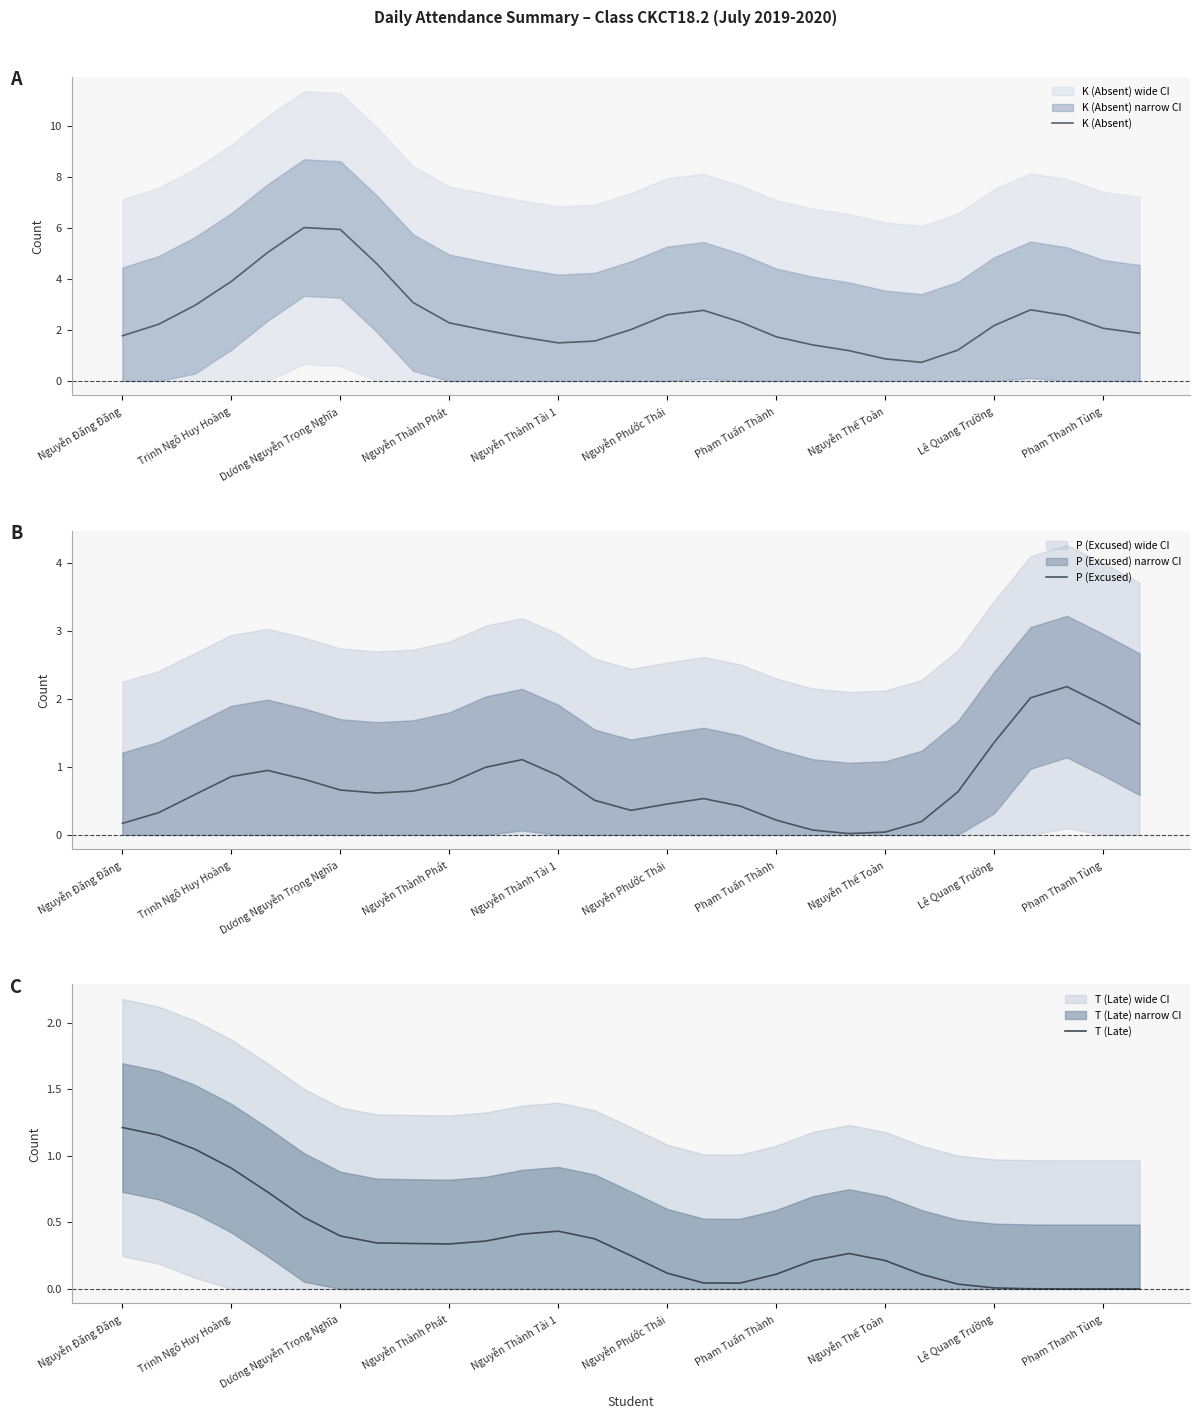

True or false: K (Absent) has a value of 3.1 at Nguyễn Đăng Đăng.

False